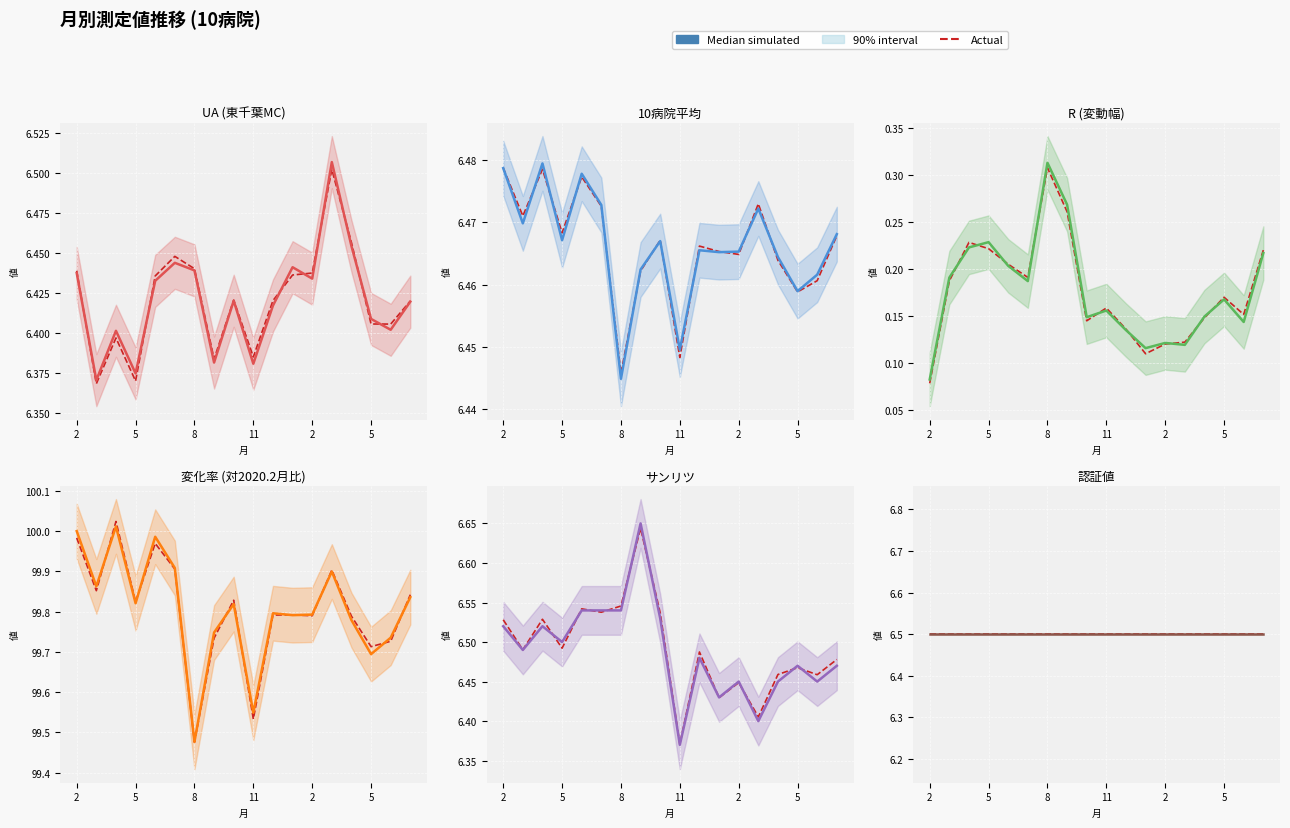

What is the spread (max minus min) of values at 2?

99.9